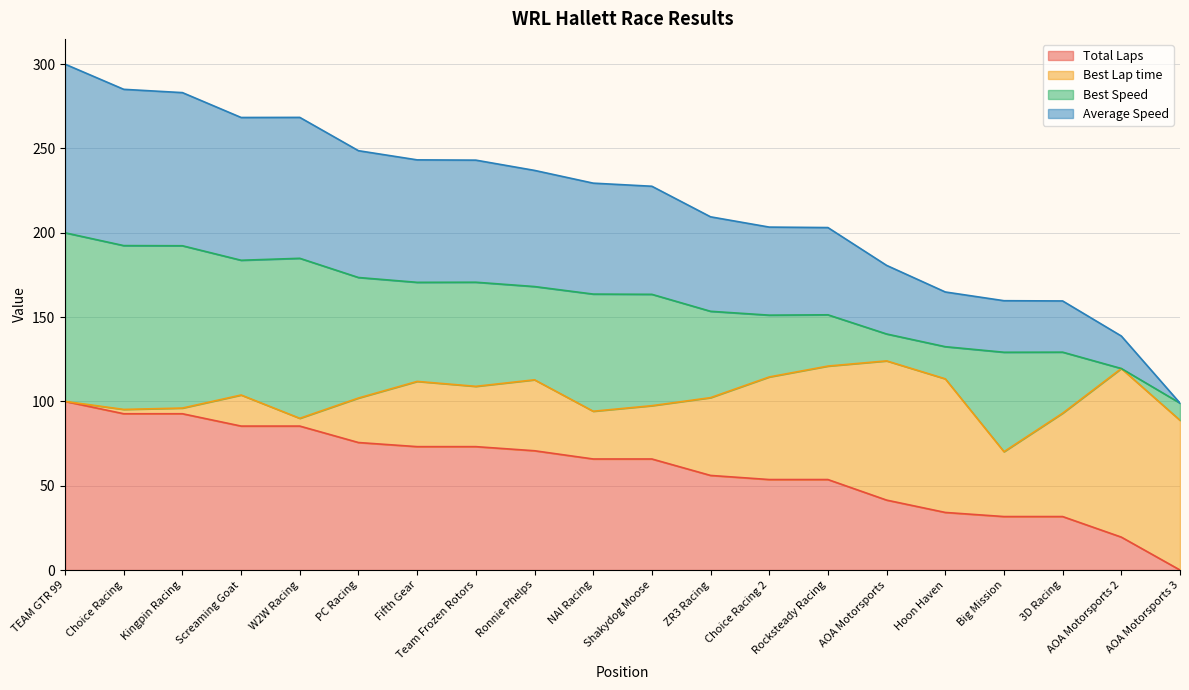

What is the average value of the Total Laps series?

60.1